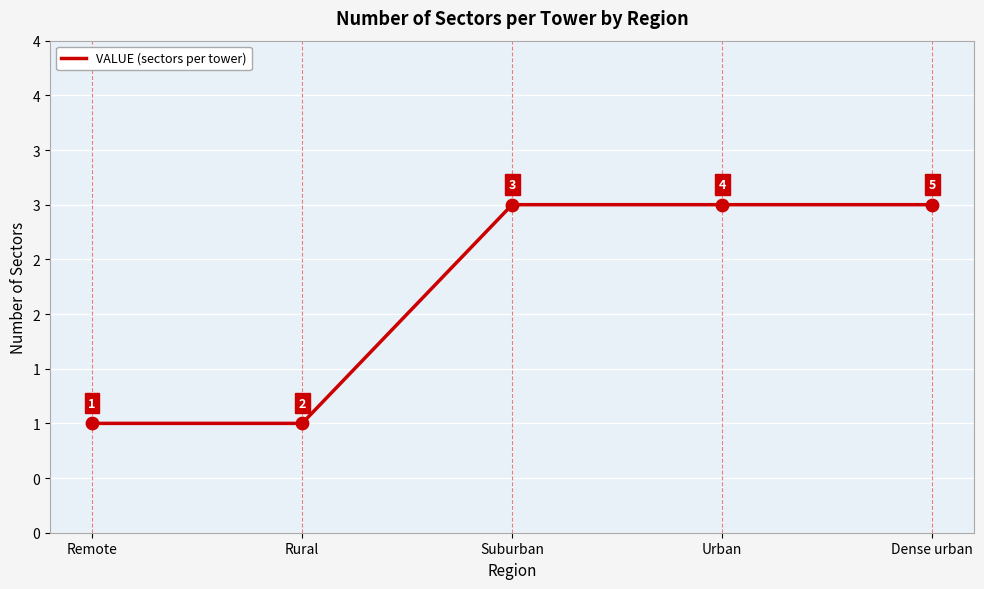

Which has a higher value, Dense urban or Urban?

Dense urban